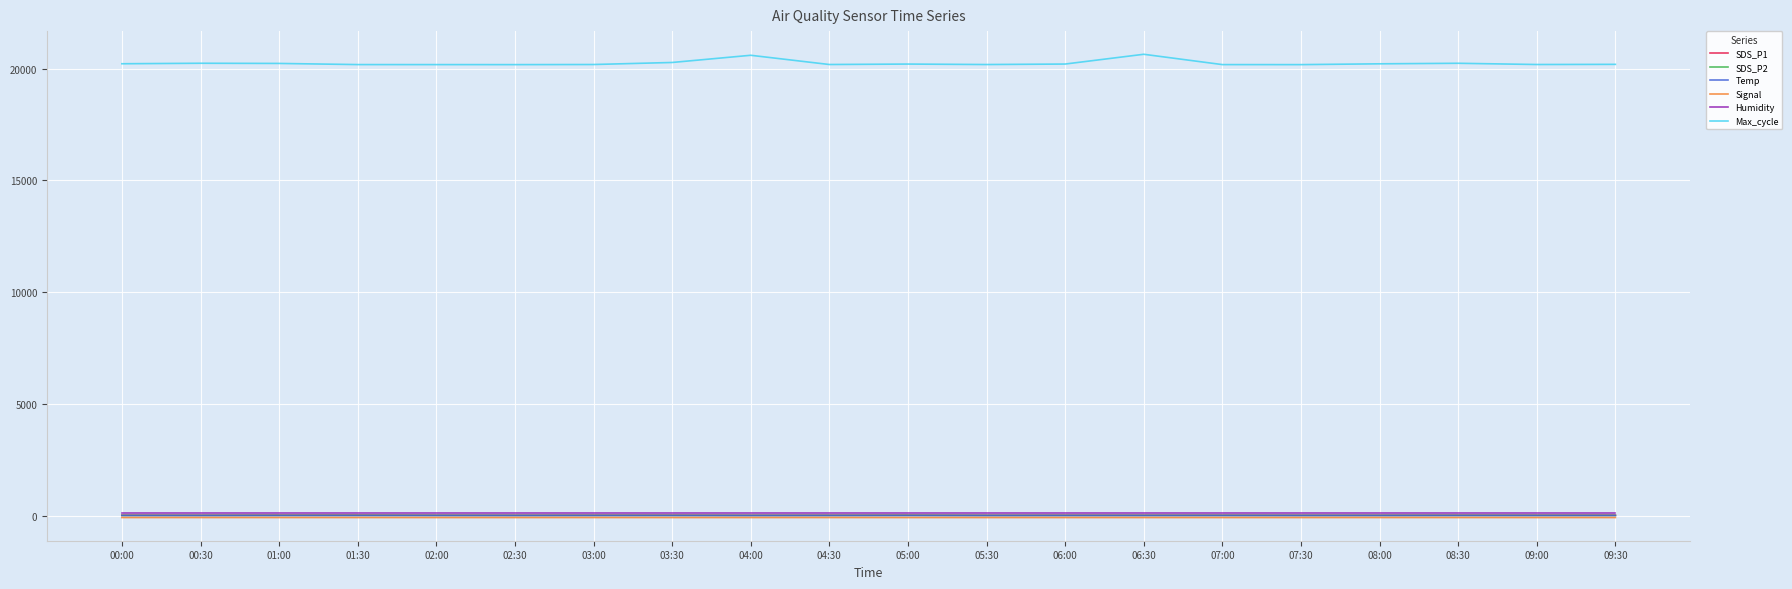

Which series has the largest total across all categories?

Max_cycle